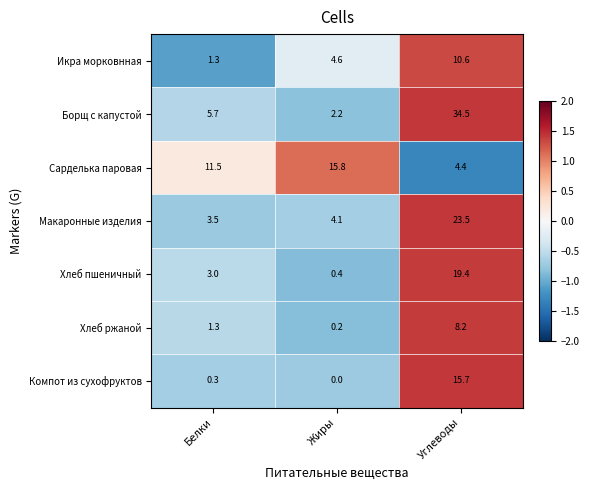

What is the spread (max minus min) of values at Жиры?

15.8